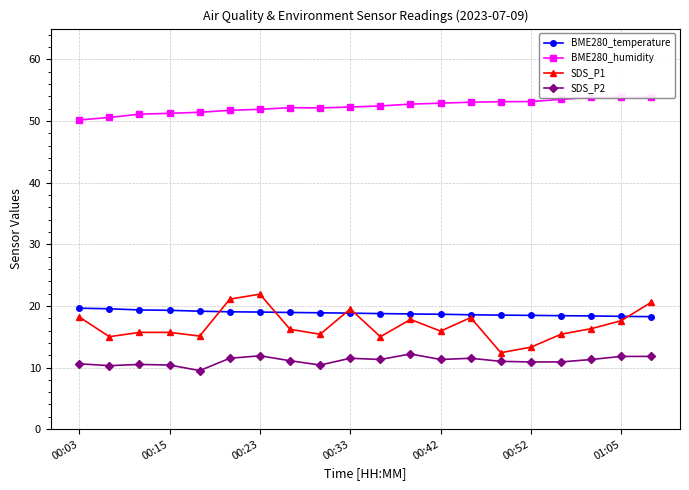

Is it true that SDS_P2 equals 15.9 at 00:33?

False